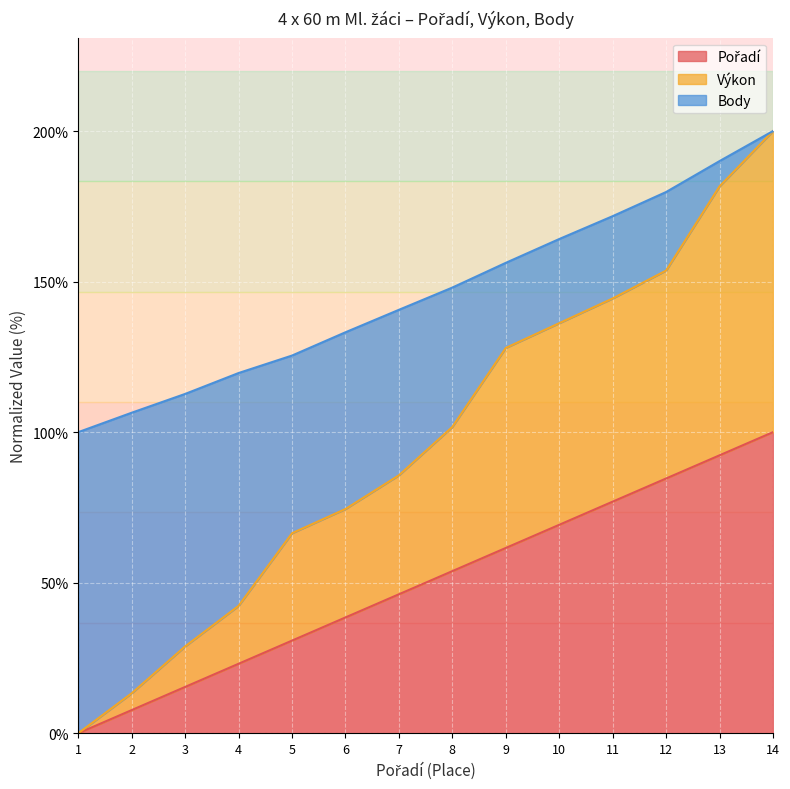

Which series changed the most between 6 and 8?

Výkon